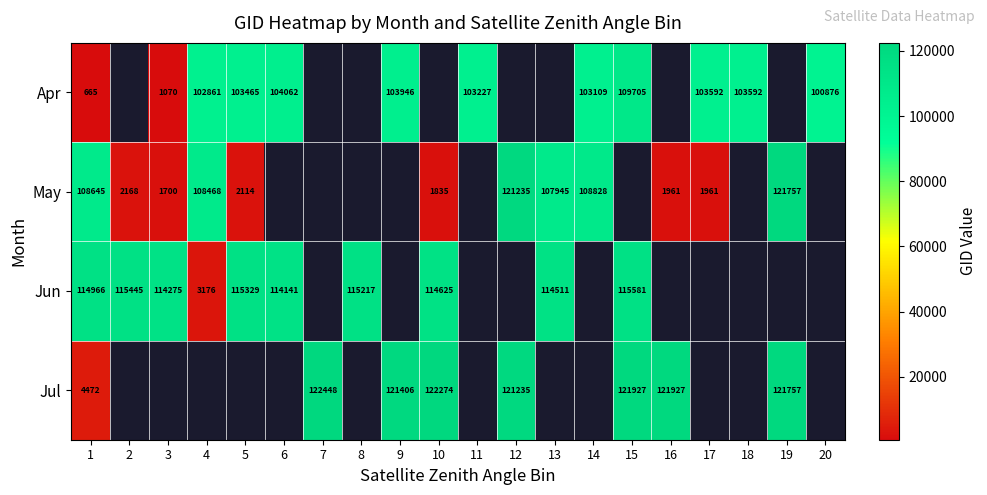

Is the value of Jul at 9 greater than the value of Jun at 4?

Yes